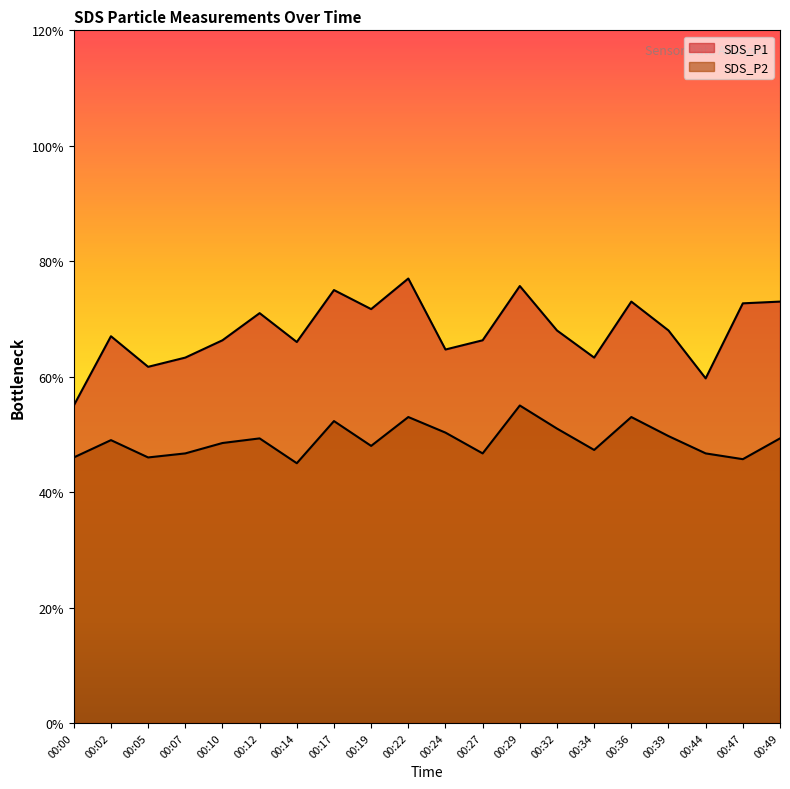

At how many categories does at least one series exceed 5?

20